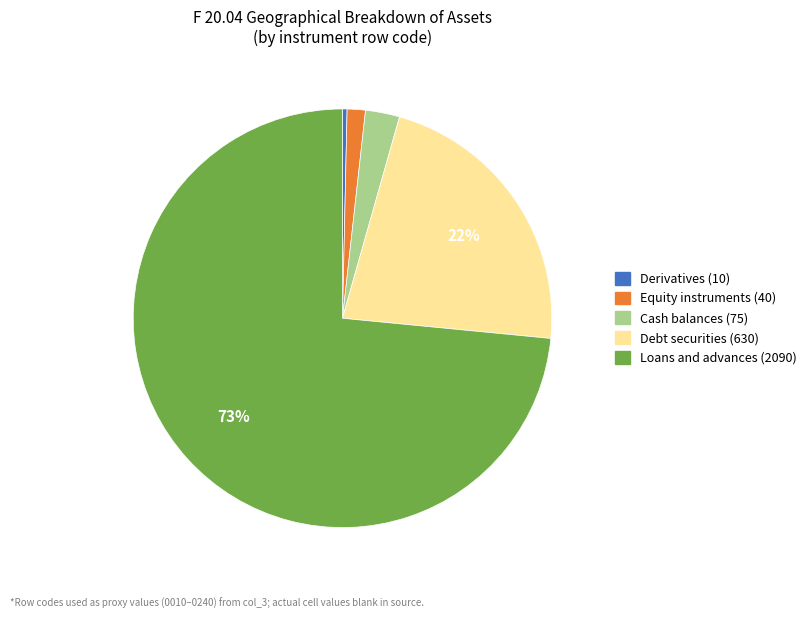

To the nearest percent, what is the average slice percentage?

20%